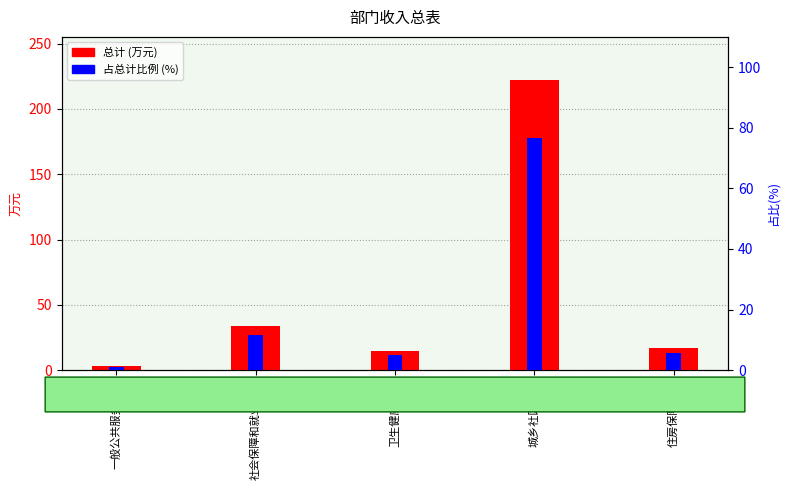

What is the difference between the maximum and minimum values in the 总计 (万元) series?

218.9